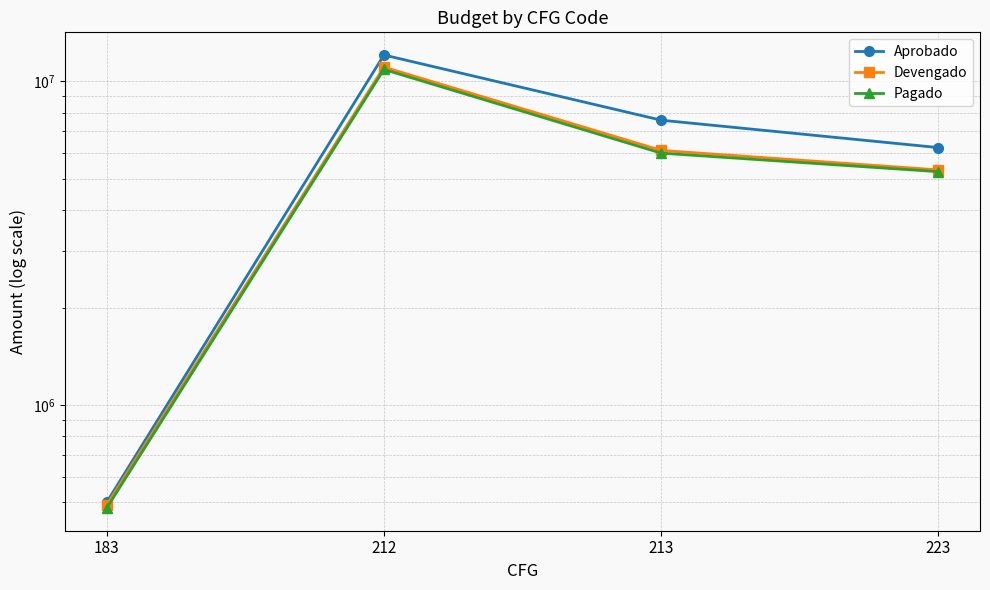

Does the chart display data point markers on the line(s)?

Yes